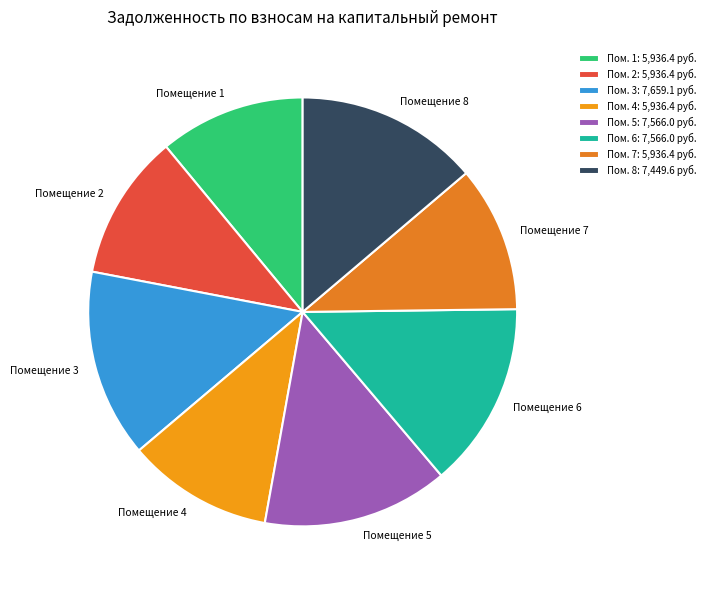

Count the number of slices in the pie.

8